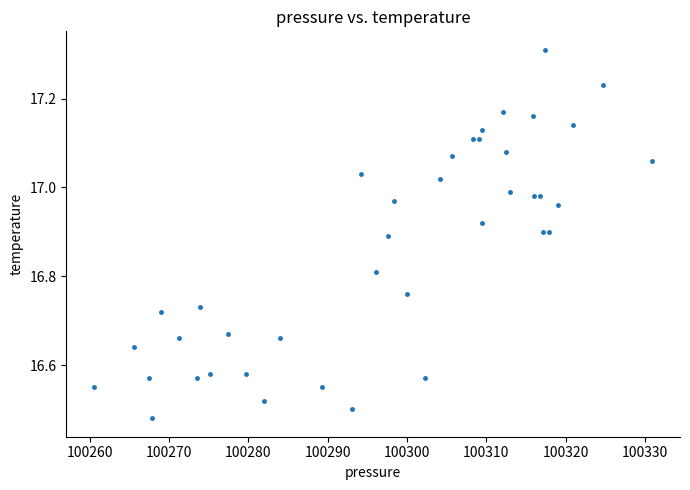

What is the range of X values (max minus min)?

70.3